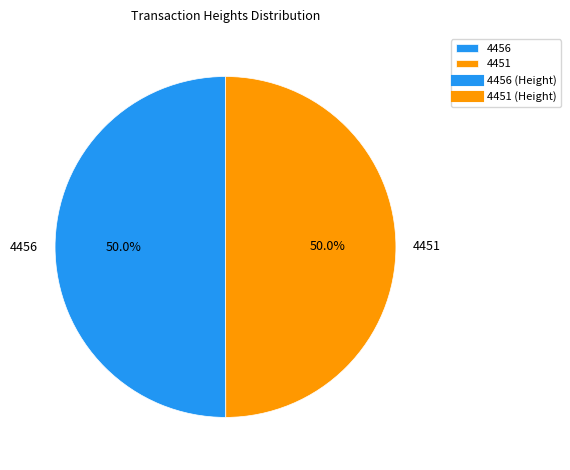

To the nearest percent, what is the combined percentage of 4451 and 4456?

100%